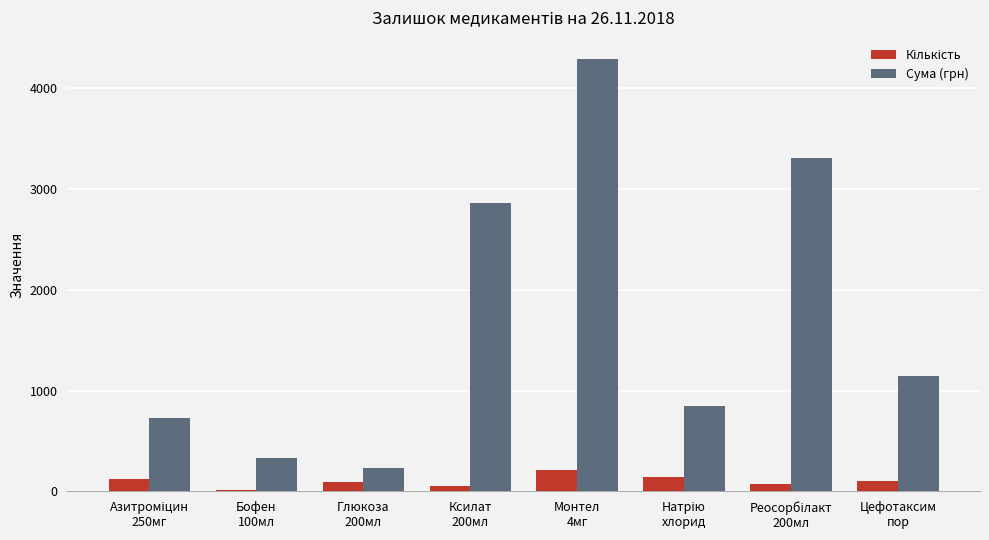

What is the maximum value for Сума (грн)?

4291.8